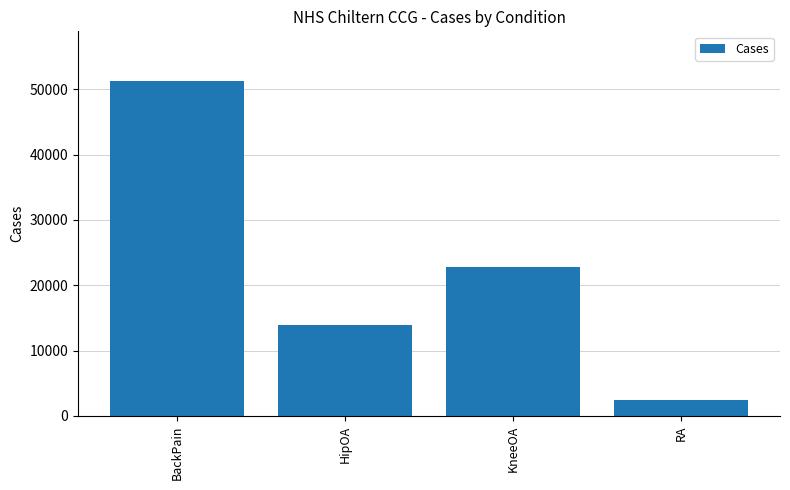

Reading right to left, transcribe all the data shown in this chart.

2492	22842	13970	51213